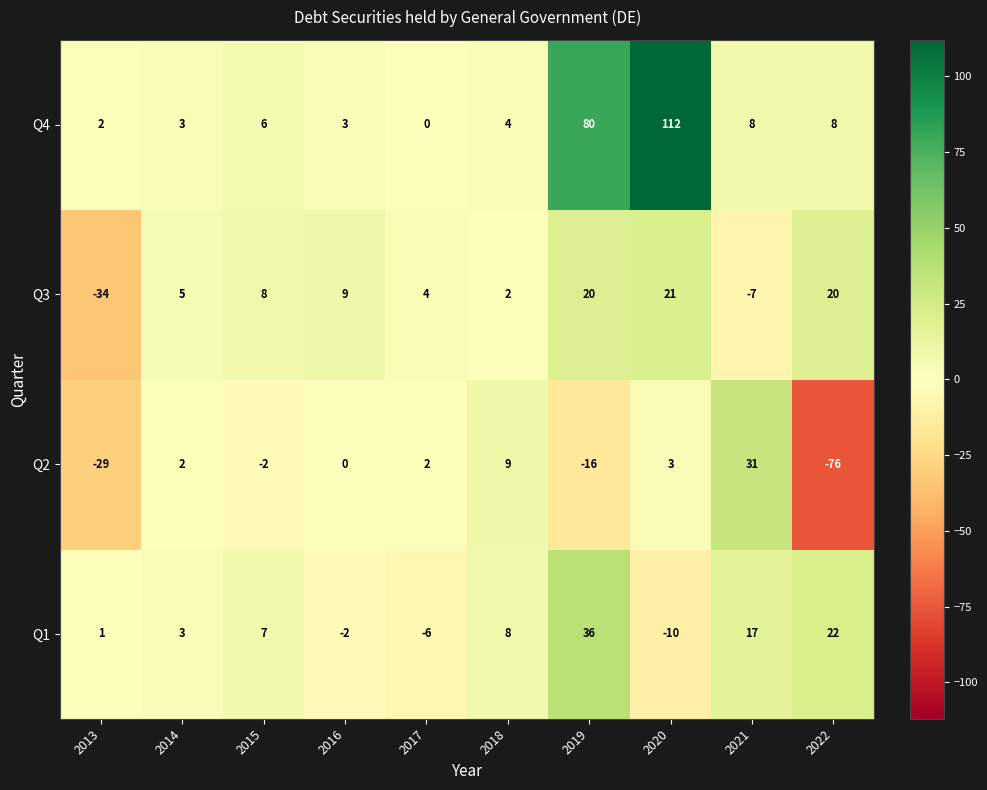

Which series has the largest total across all categories?

Q4